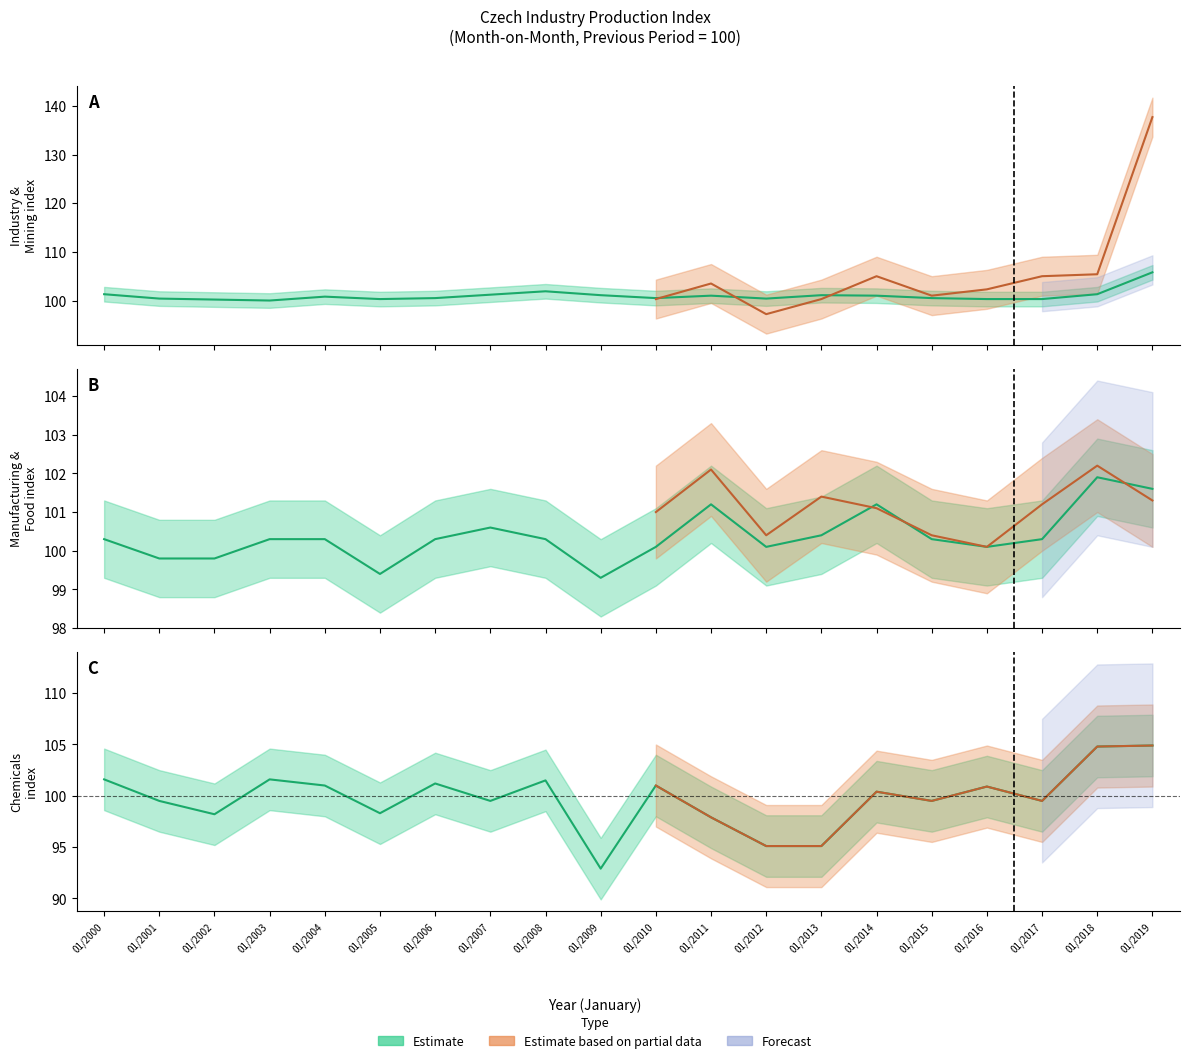

True or false: MANUFACTURED PRODUCTS has more than 0 points higher than both neighbors.

True